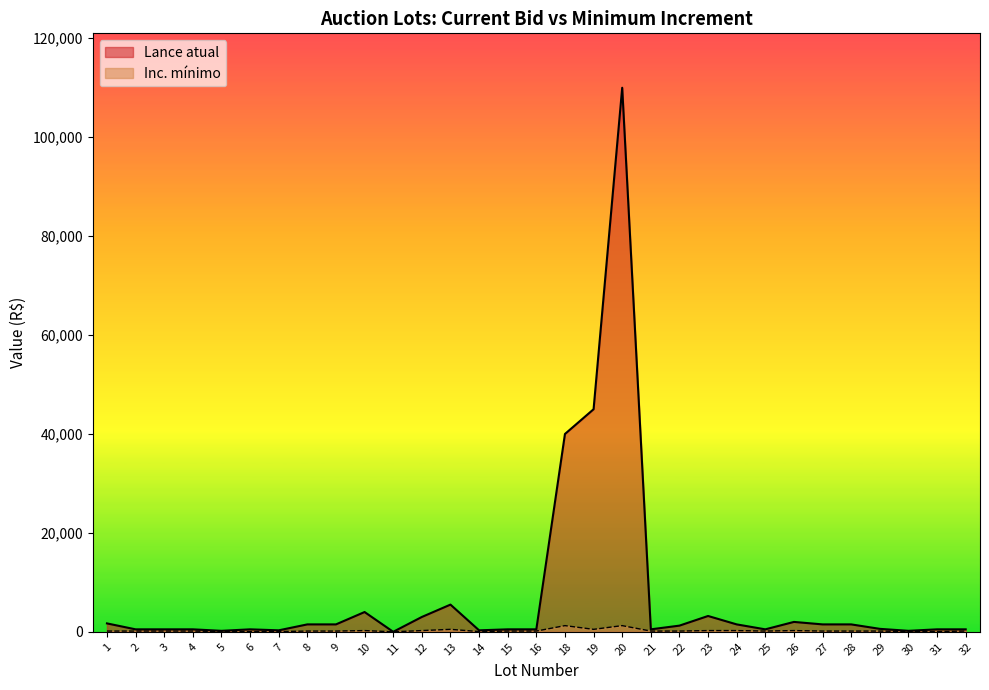

Where does the Inc. mínimo series first go above 150?

10